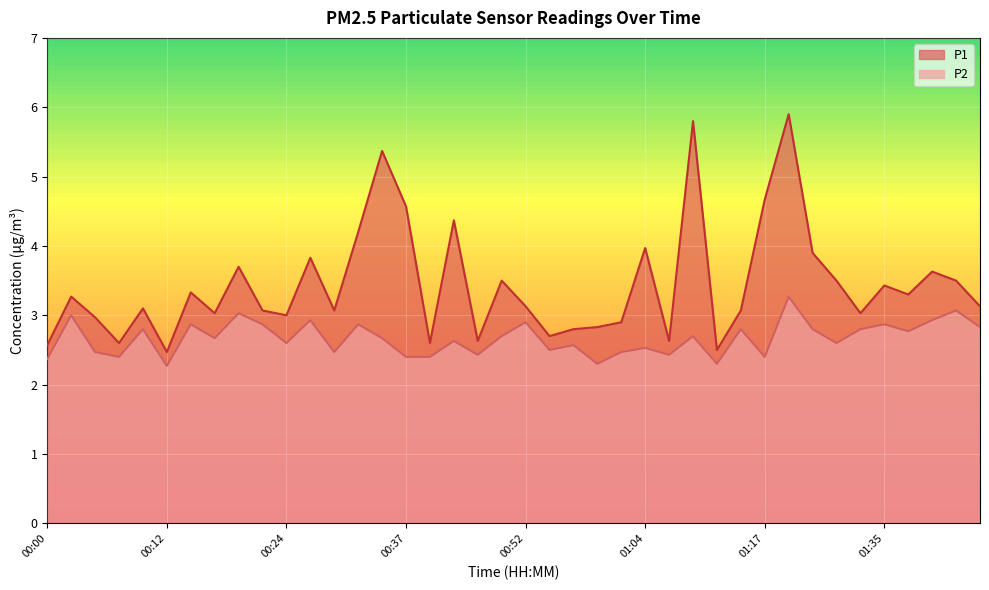

What is the difference between the second highest and minimum values in the P1 series?

3.3